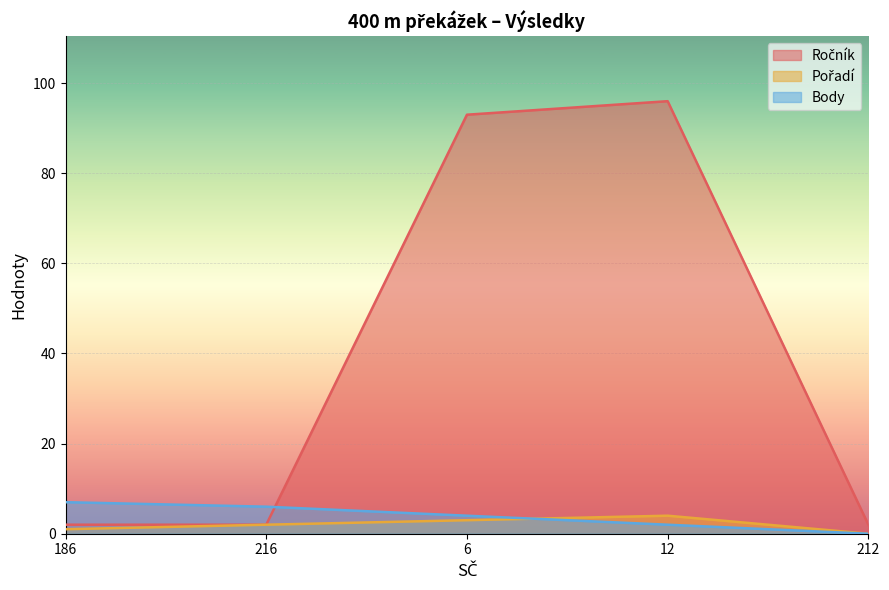

How many times do Ročník and Body cross each other?

1